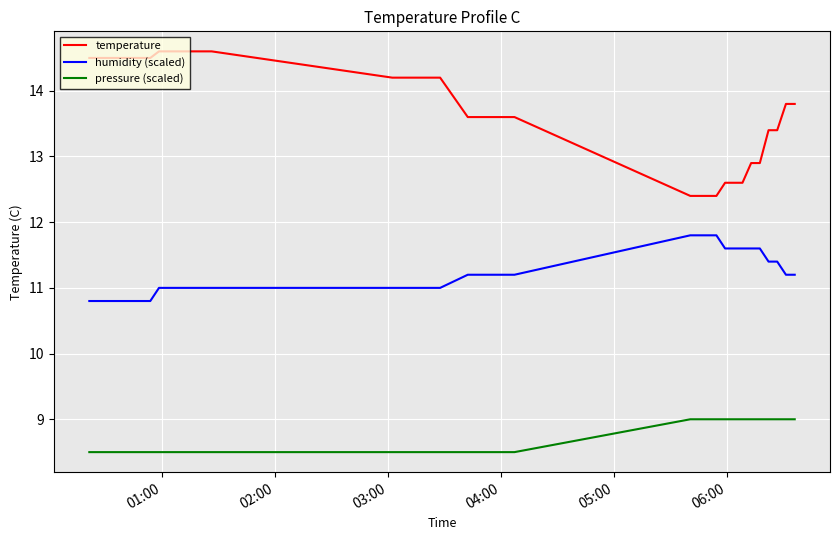

Which series has the largest total across all categories?

temperature